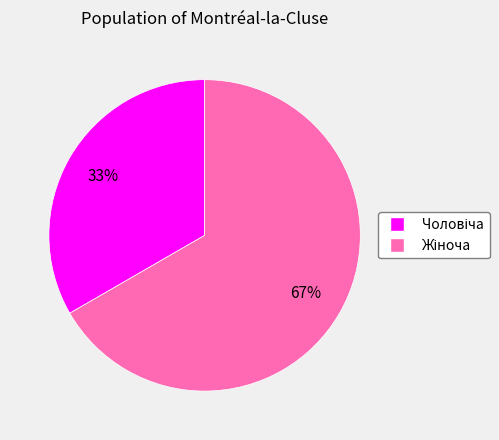

Does any single category account for the majority?

Yes